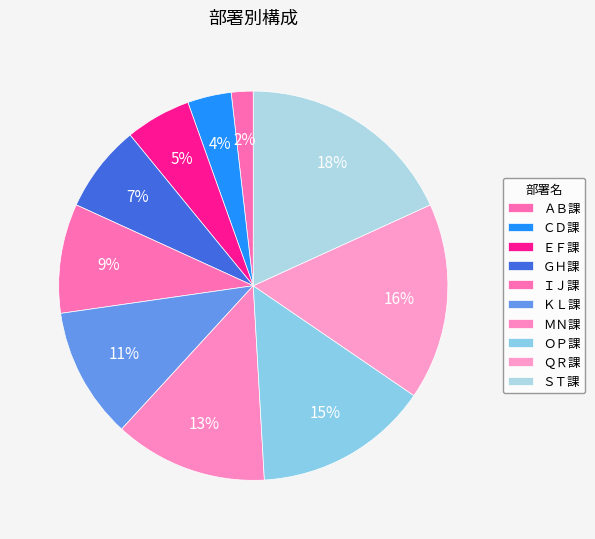

How many slices are in this pie chart?

10